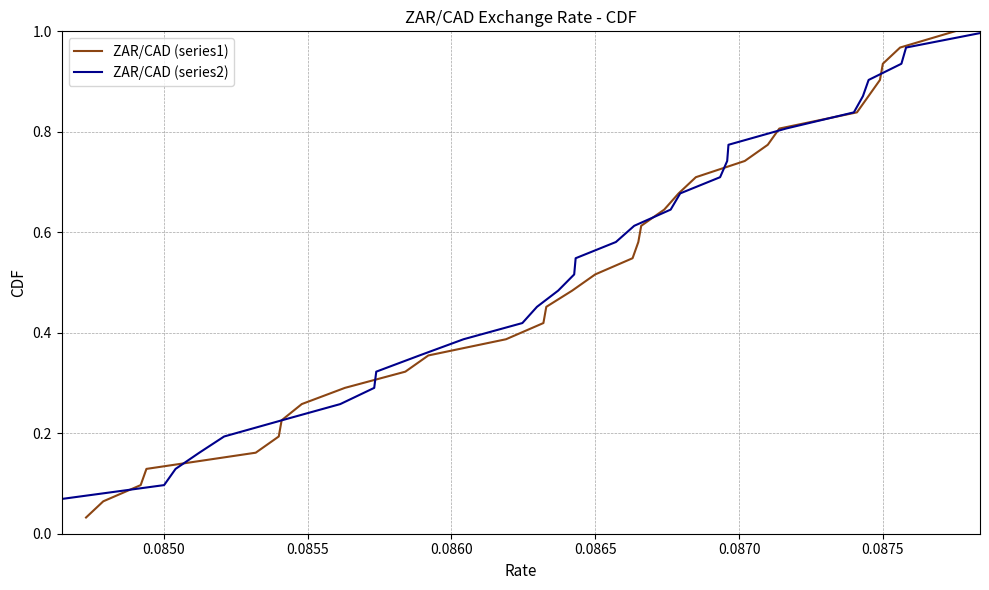

At how many categories does at least one series exceed 0?

31